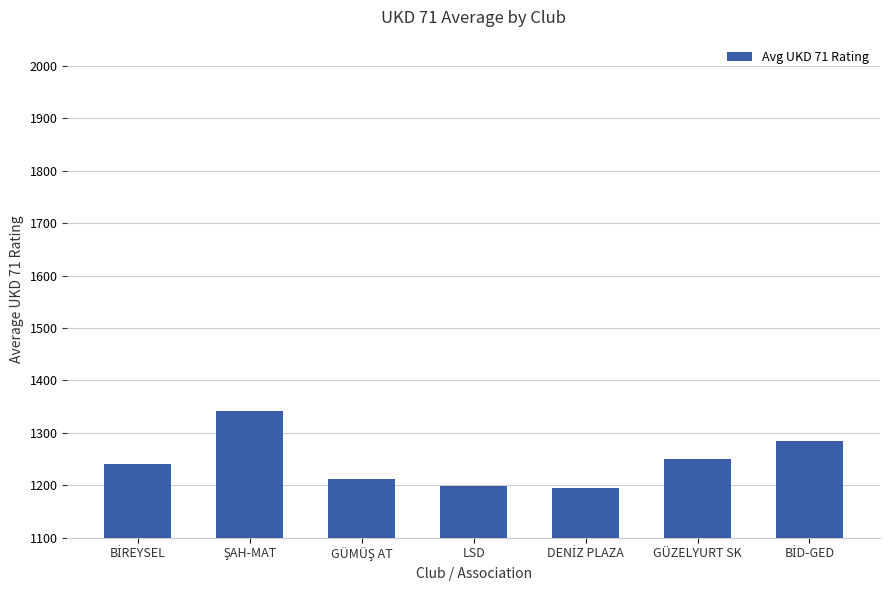

Which has a higher value, LSD or GÜZELYURT SK?

GÜZELYURT SK